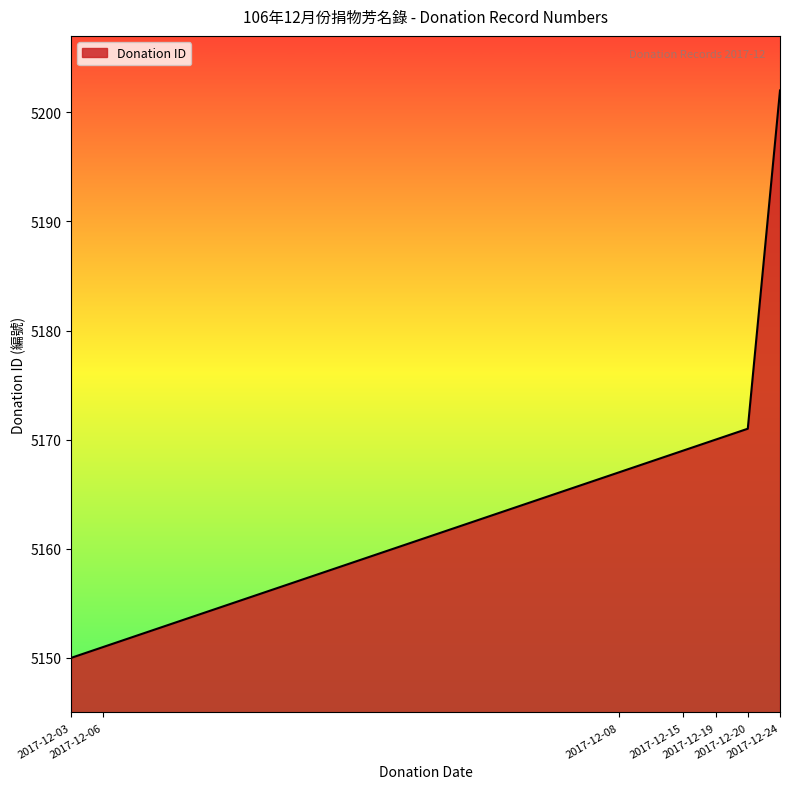

What is the difference between the maximum and minimum values?

52